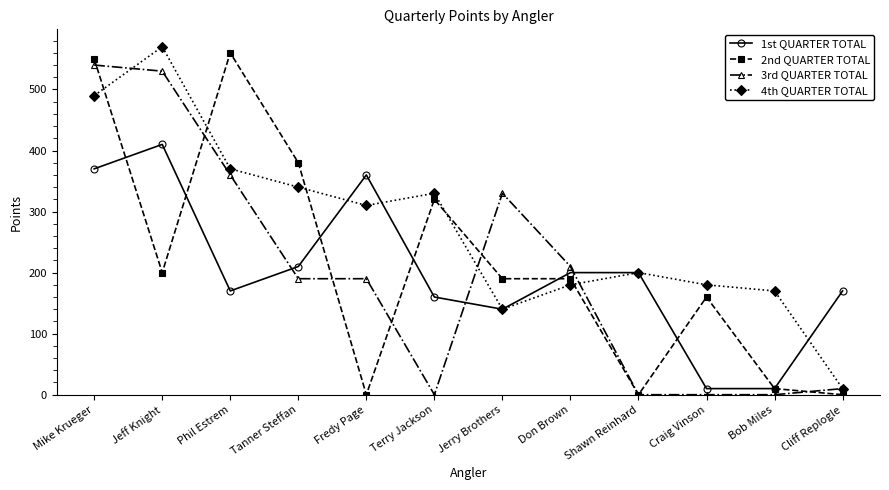

Where is the first local maximum for 2nd QUARTER TOTAL?

Phil Estrem